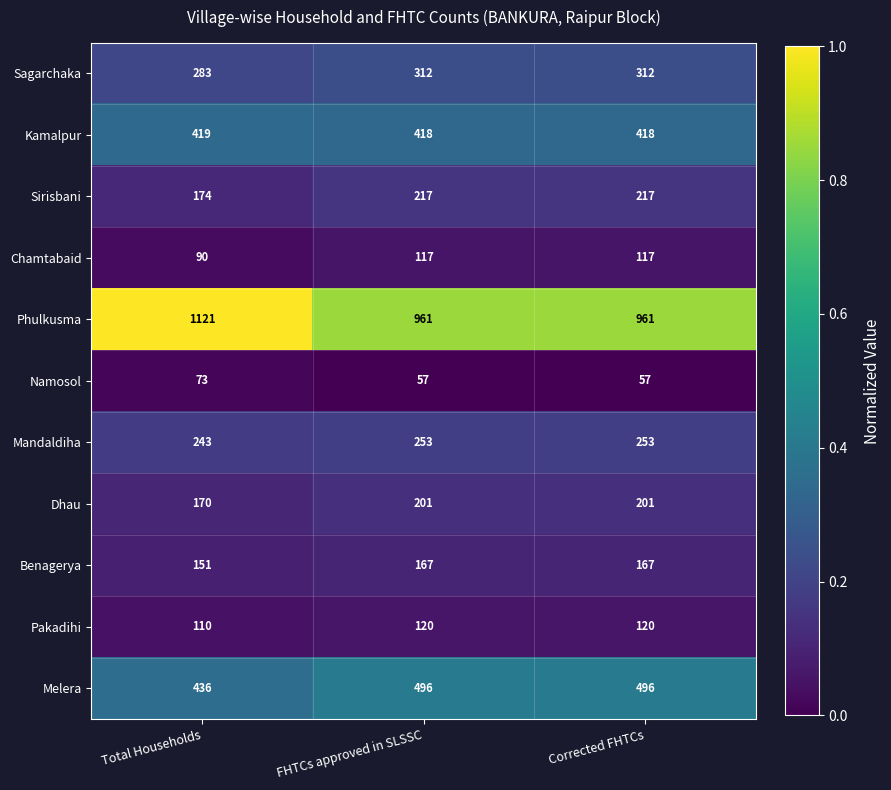

Which series has the widest spread of values?

Phulkusma